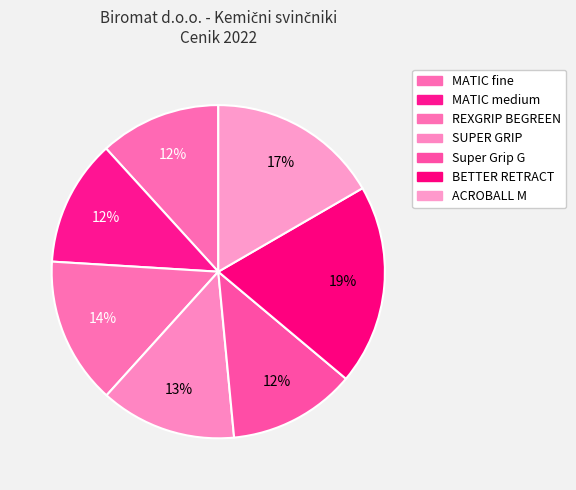

How many slices are in this pie chart?

7